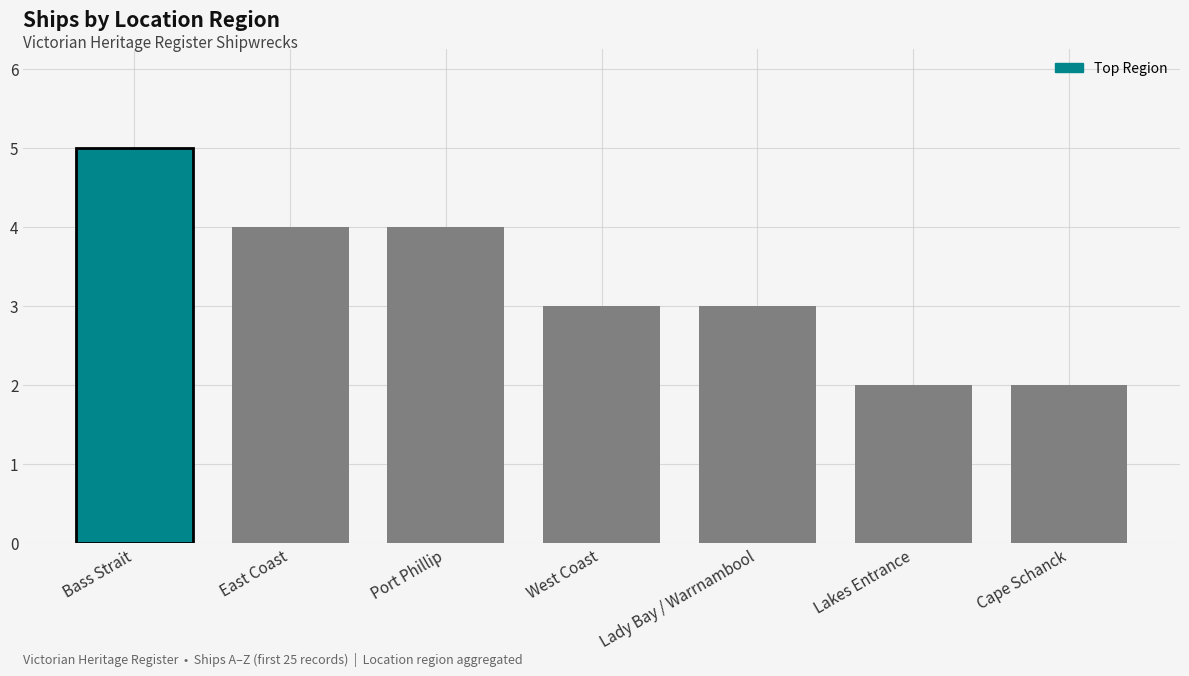

Reading right to left, extract all data points from this chart.

2	2	3	3	4	4	5